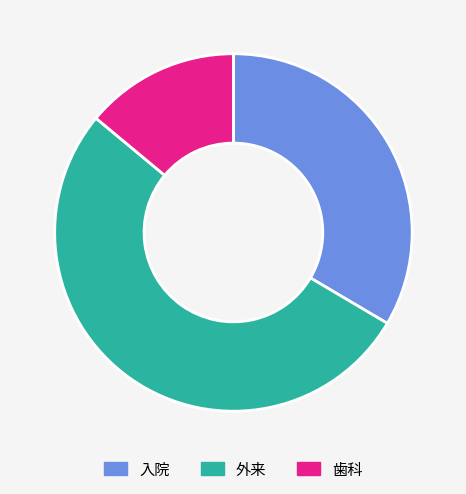

True or false: 入院 accounts for 22% of the total.

False